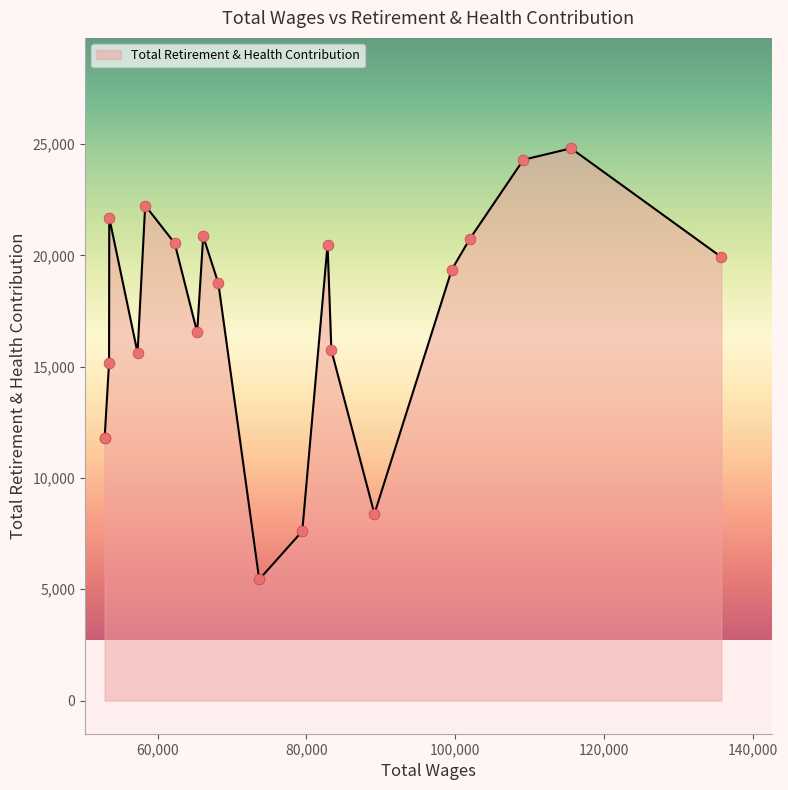

What is the greatest value displayed?

24808